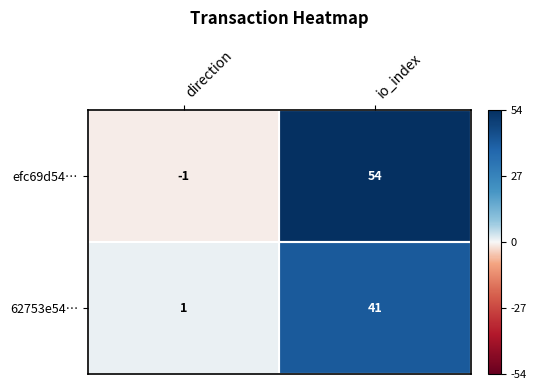

What is the difference between the maximum and minimum values in the efc69d54… series?

55